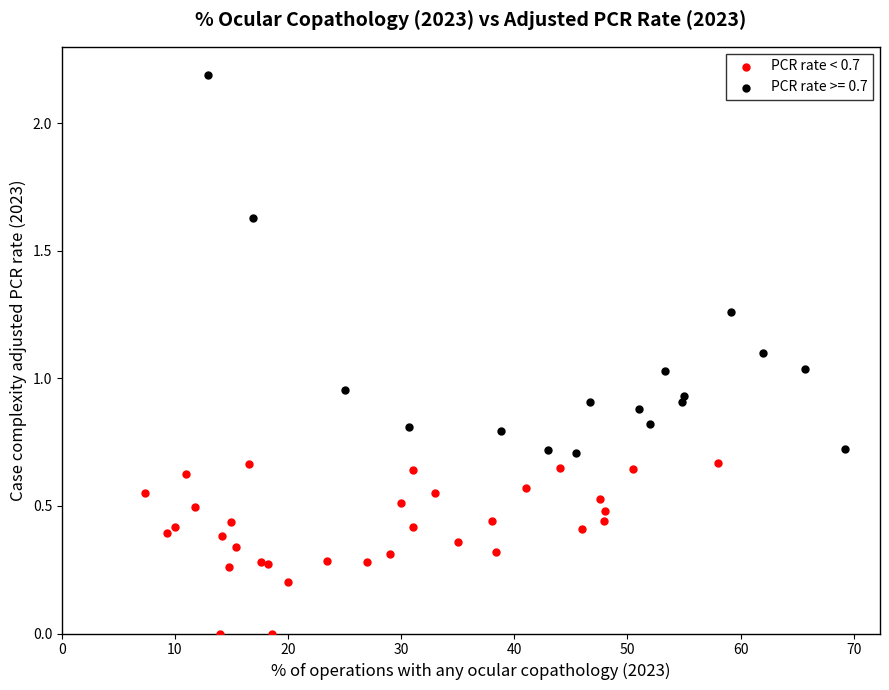

Which series reaches the minimum Y coordinate?

PCR rate < 0.7